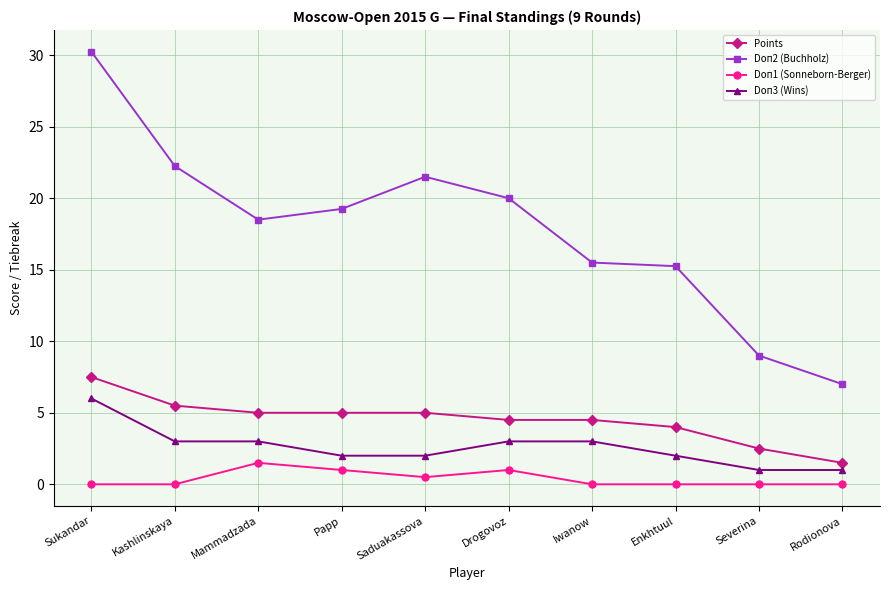

What is the average value of the Doп1 (Sonneborn-Berger) series?

0.4